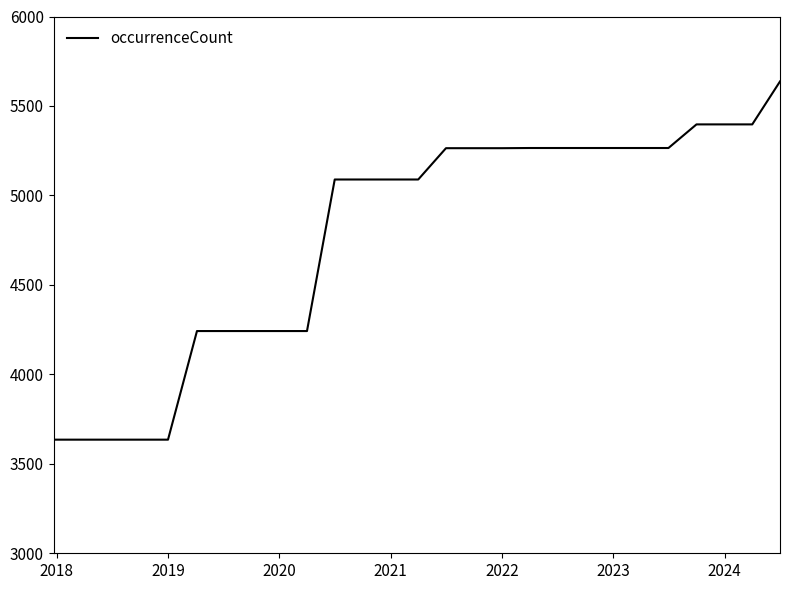

What is the difference between the maximum and minimum values?

2002